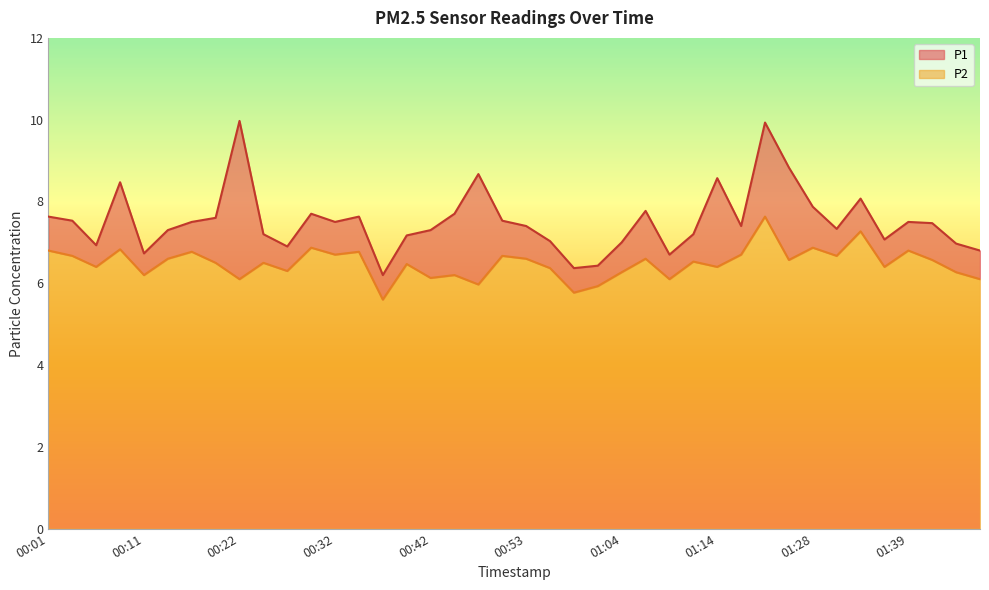

True or false: P2 and P1 intersect in this chart.

False